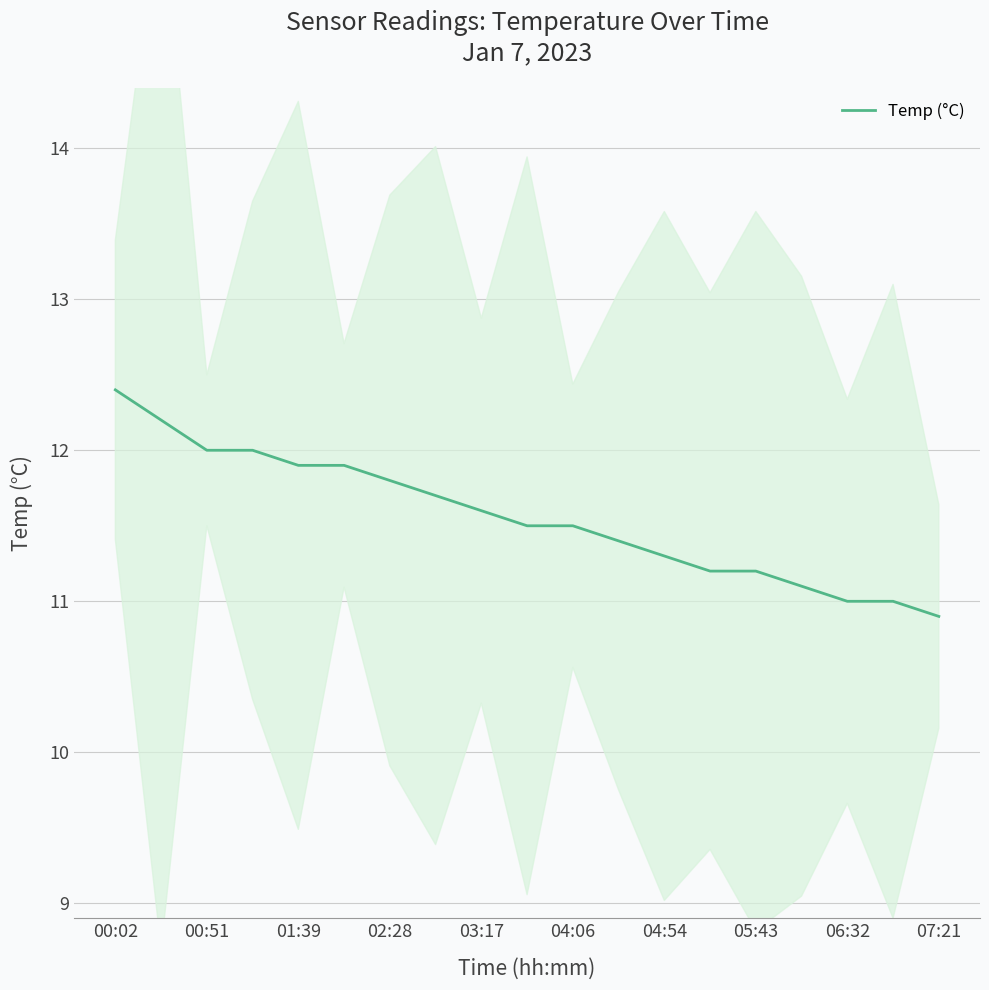

What is the average value?

11.6